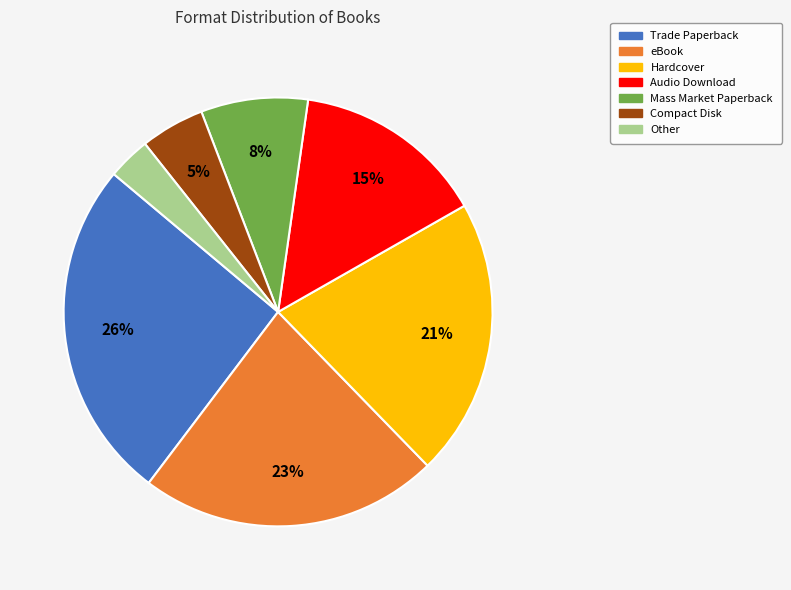

How many slices are in this pie chart?

7